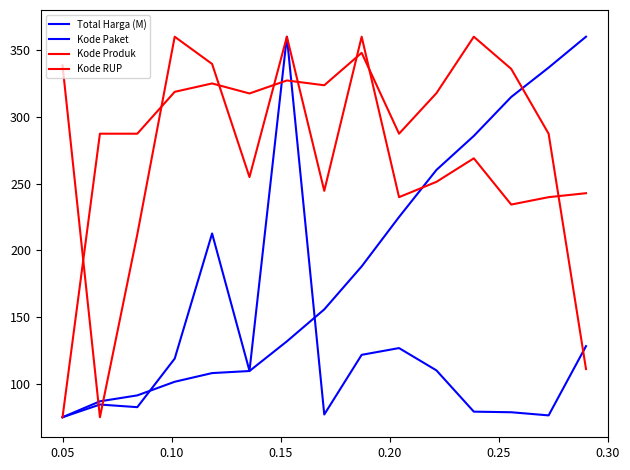

What is the sum of all Kode Paket values?

2830.8